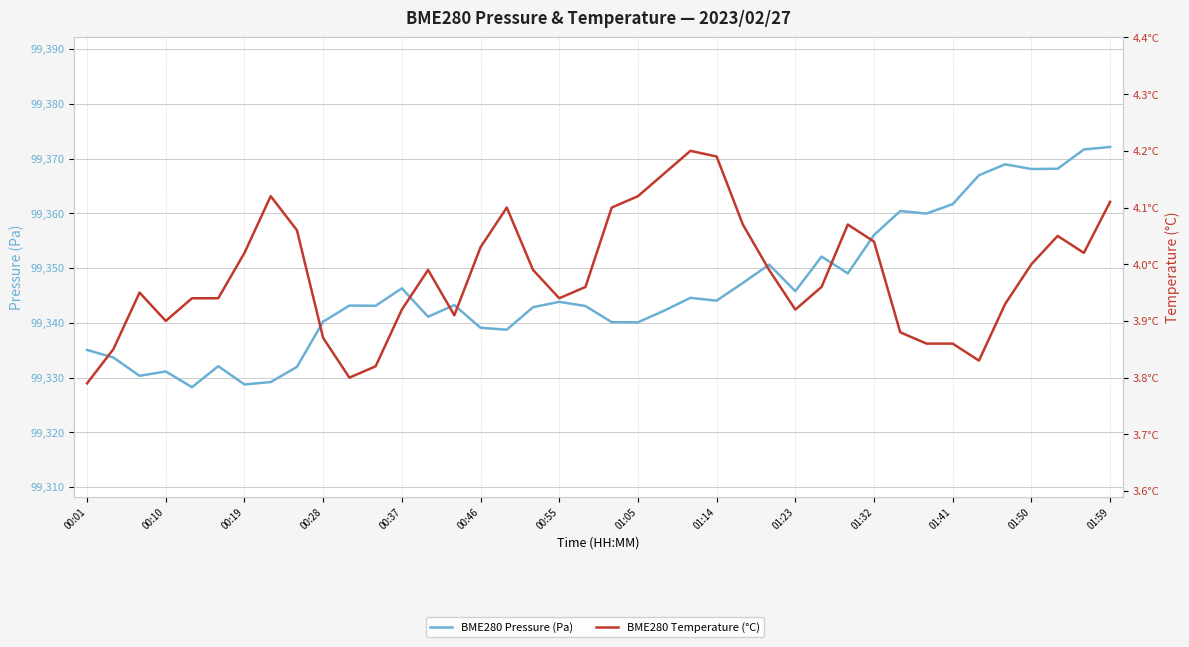

Which series changed the most between 17 and 25?

BME280 Pressure (Pa)